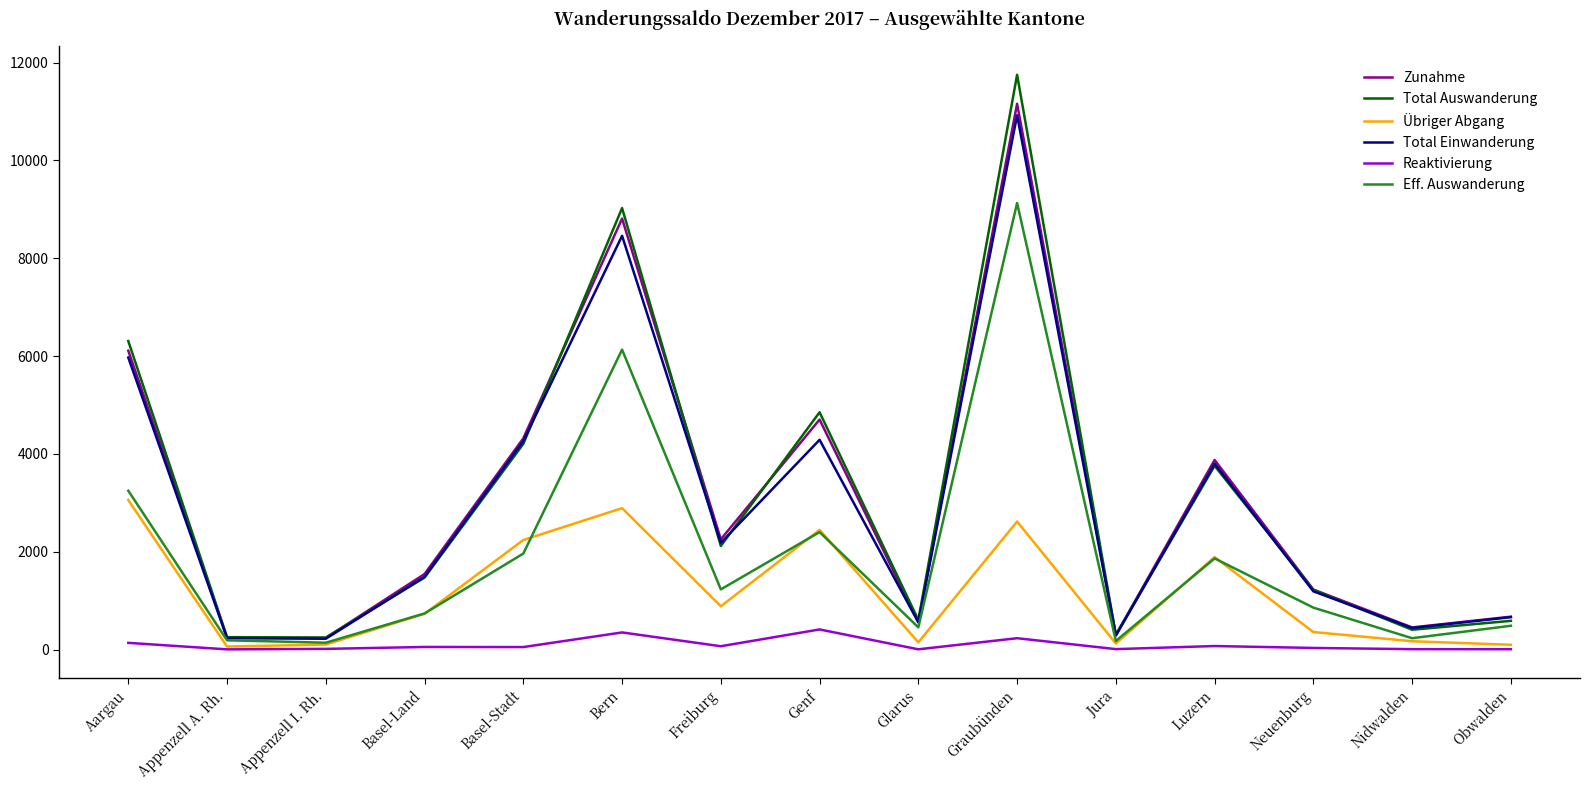

What are all the series names shown in the legend?

Zunahme, Total Auswanderung, Übriger Abgang, Total Einwanderung, Reaktivierung, Eff. Auswanderung